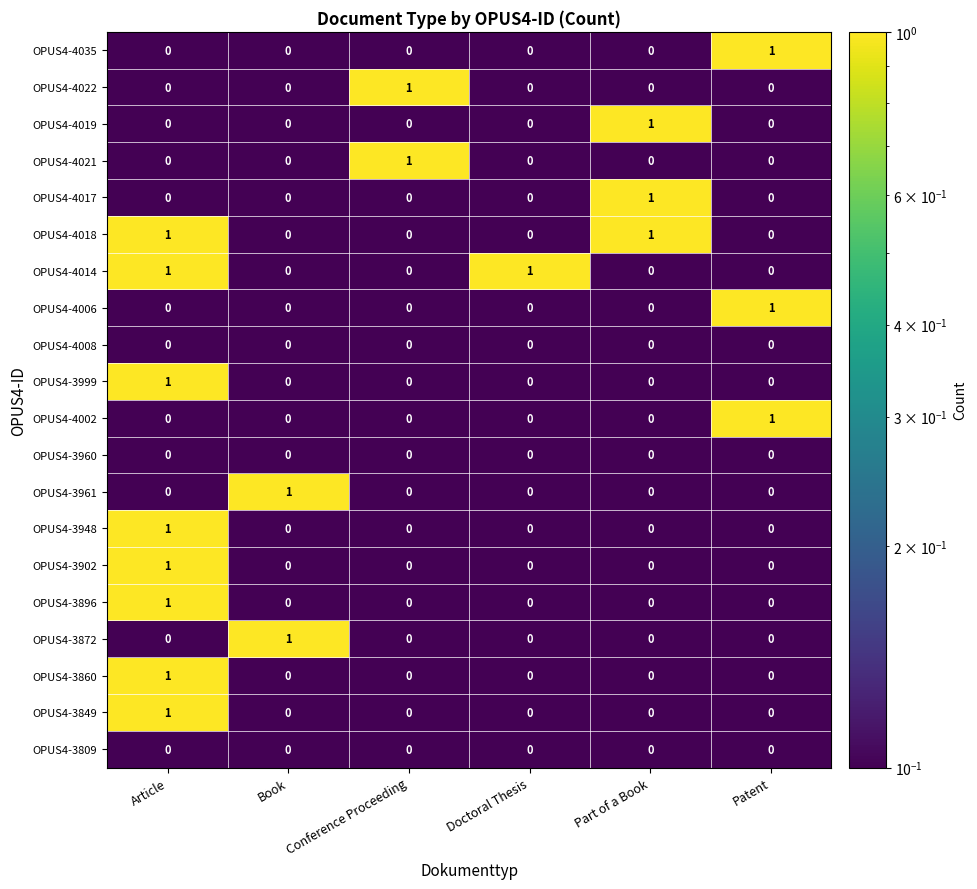

Which category has the highest value in the OPUS4-3961 series?

Book